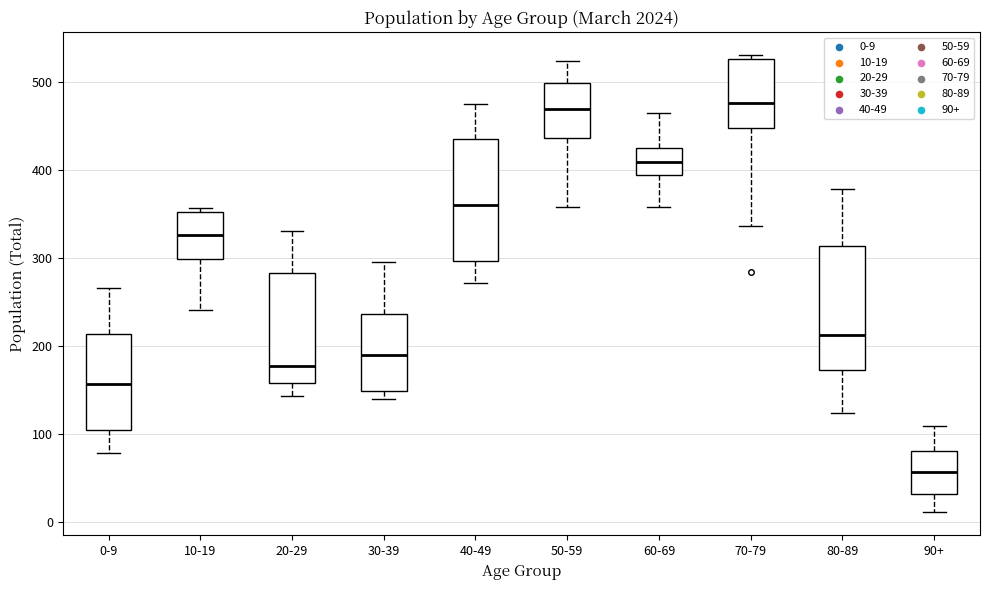

Where does the median line of the box for 50-59 sit on the y-axis? The values are not printed on the chart, so give them approximately, as read against the axis.

470